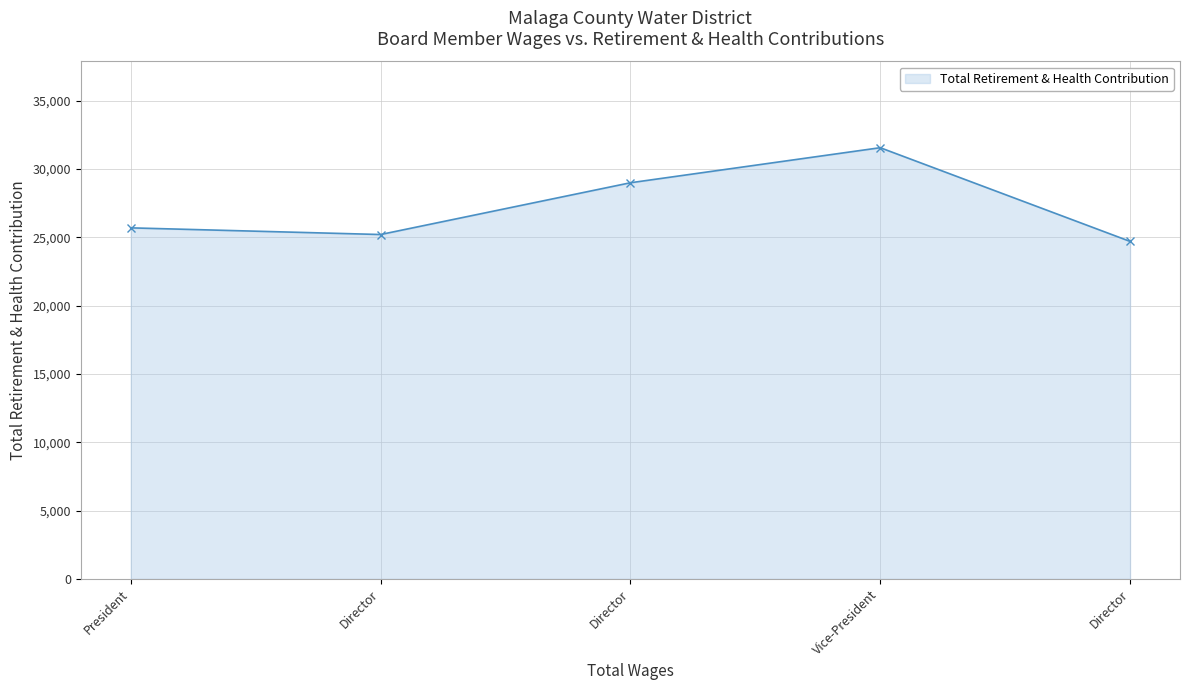

The chart shows a value of 15029 at Director. True or false?

False